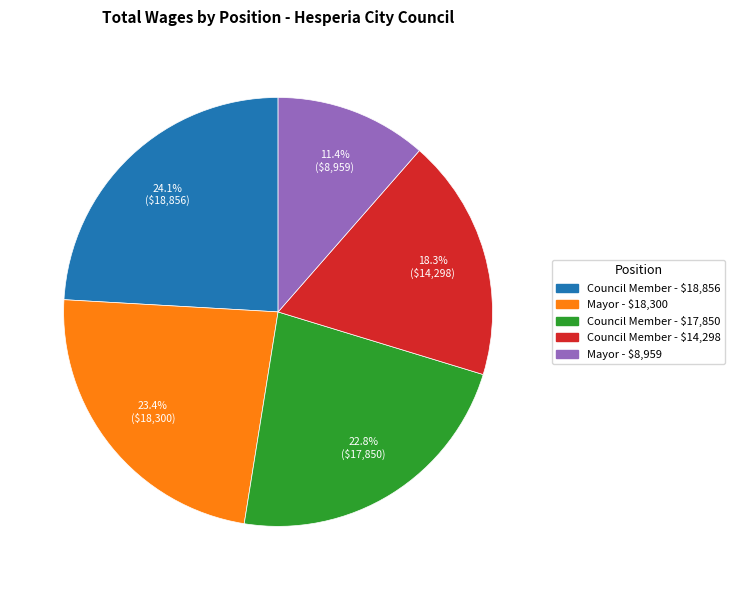

Does any single category account for the majority?

No